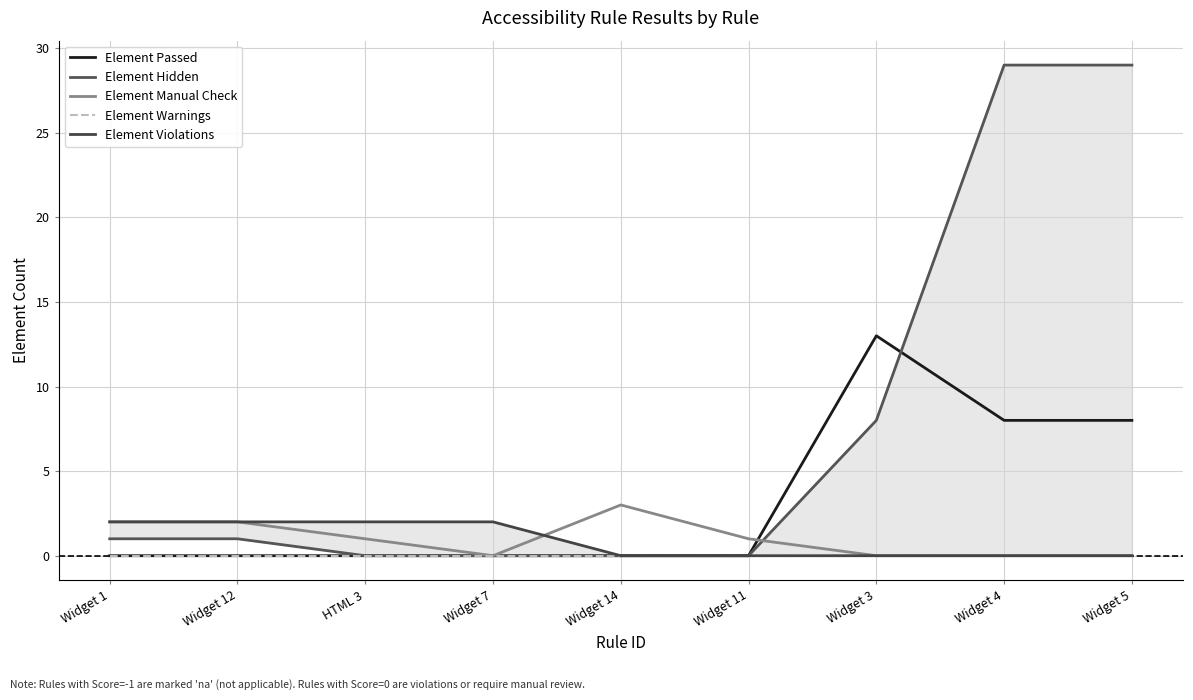

What is the label of the 9th point from the right?

Widget 1